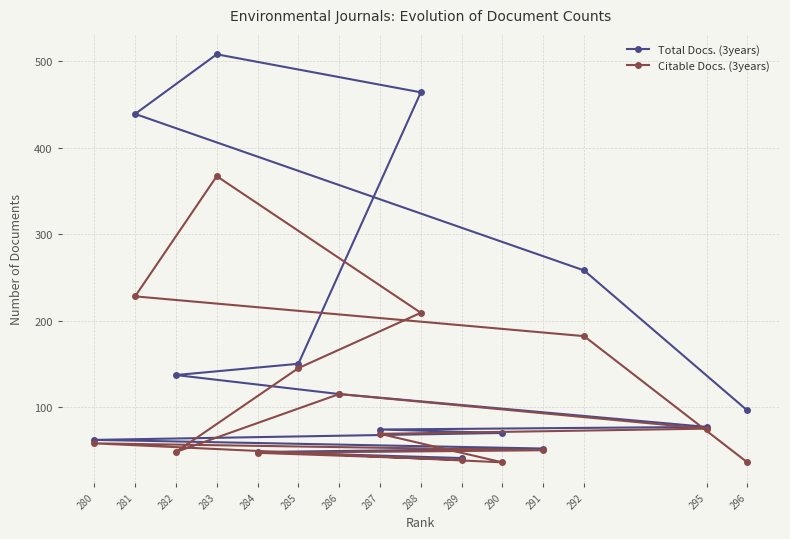

Which series changed the most between 283 and 285?

Total Docs. (3years)